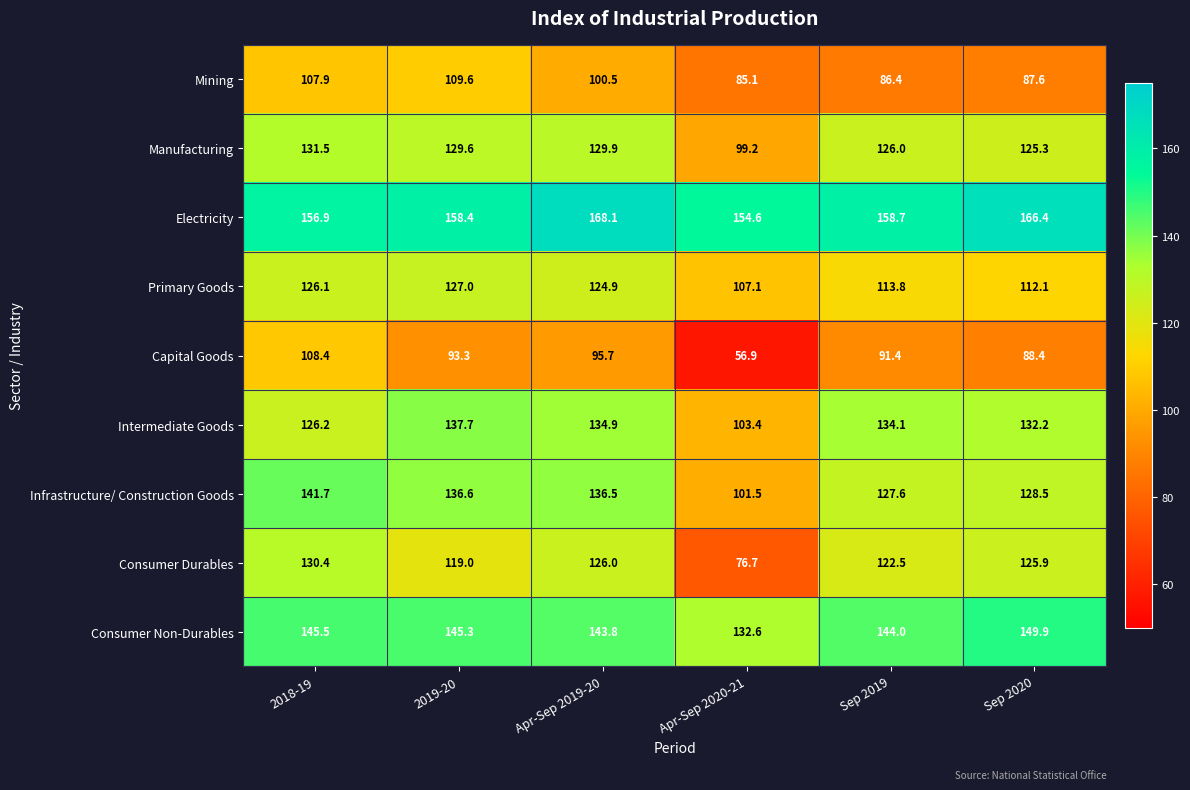

What is the smallest value displayed?

56.9